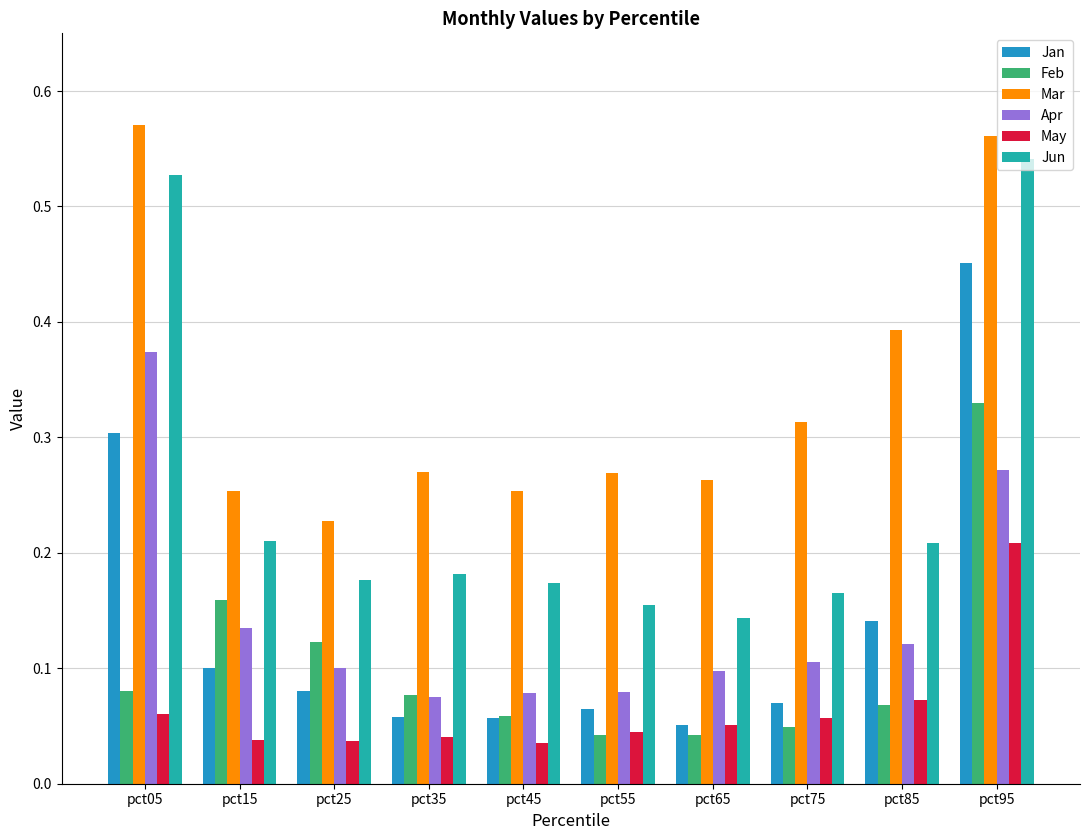

List the series in order of their peak value, lowest first.

May, Feb, Apr, Jan, Jun, Mar